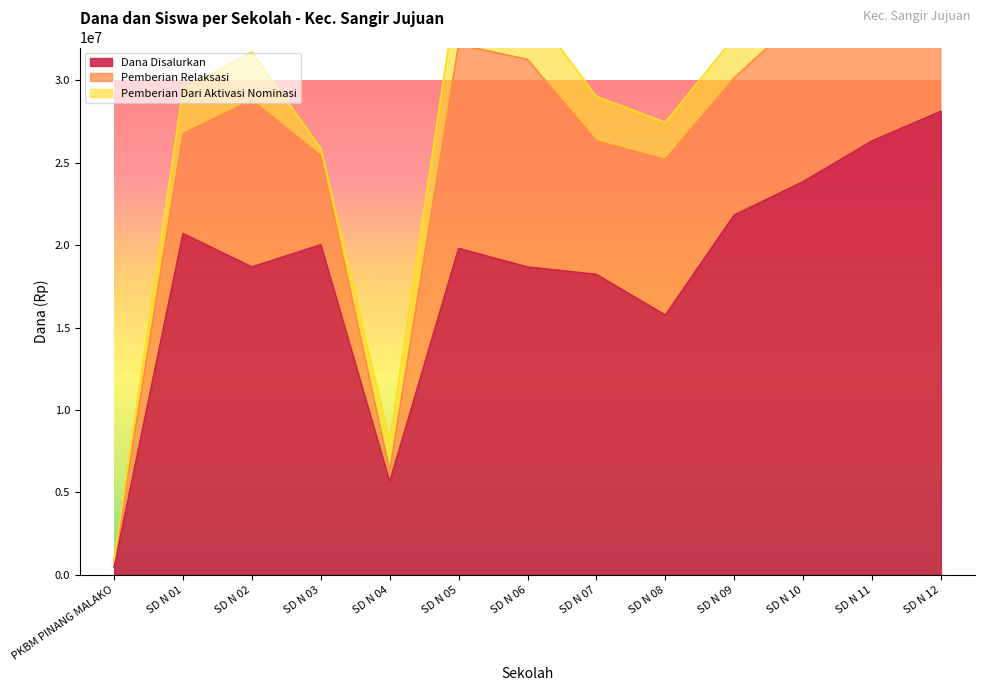

Which series has the largest total across all categories?

Dana Disalurkan